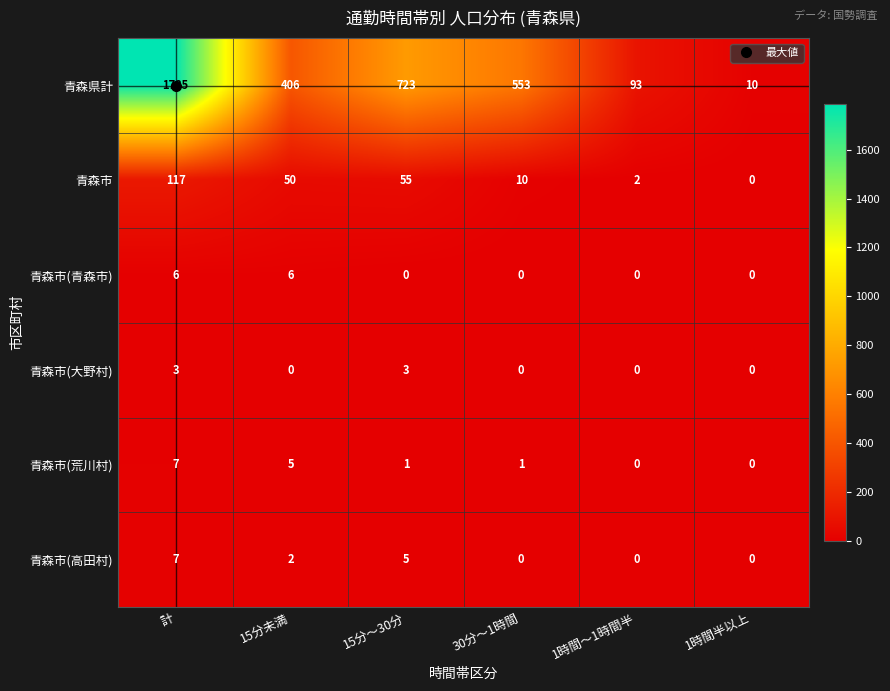

What is the difference between the second highest and minimum values in the 青森市(青森市) series?

6